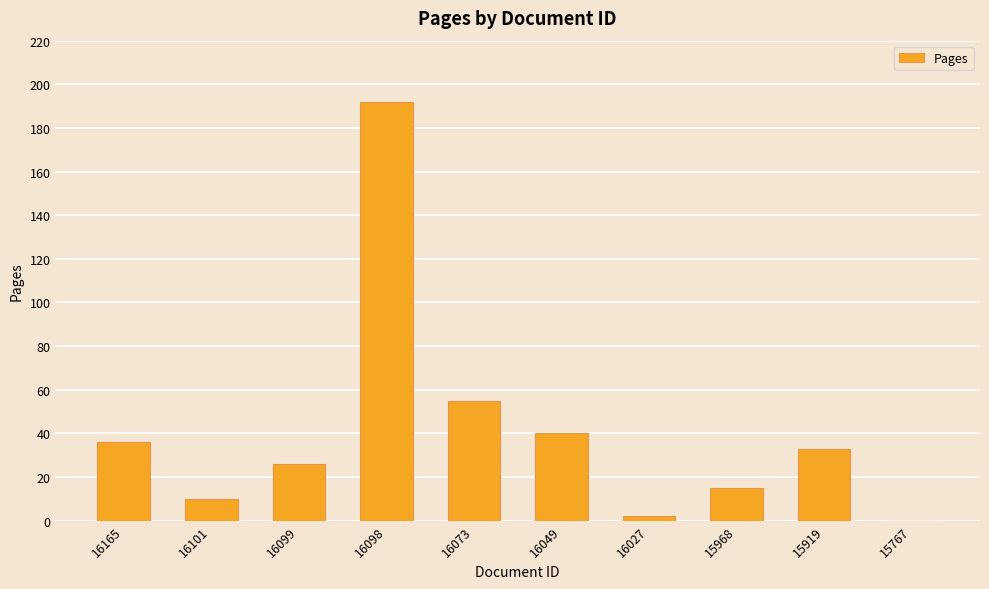

What is the change in value from 16073 to 15919?

-22